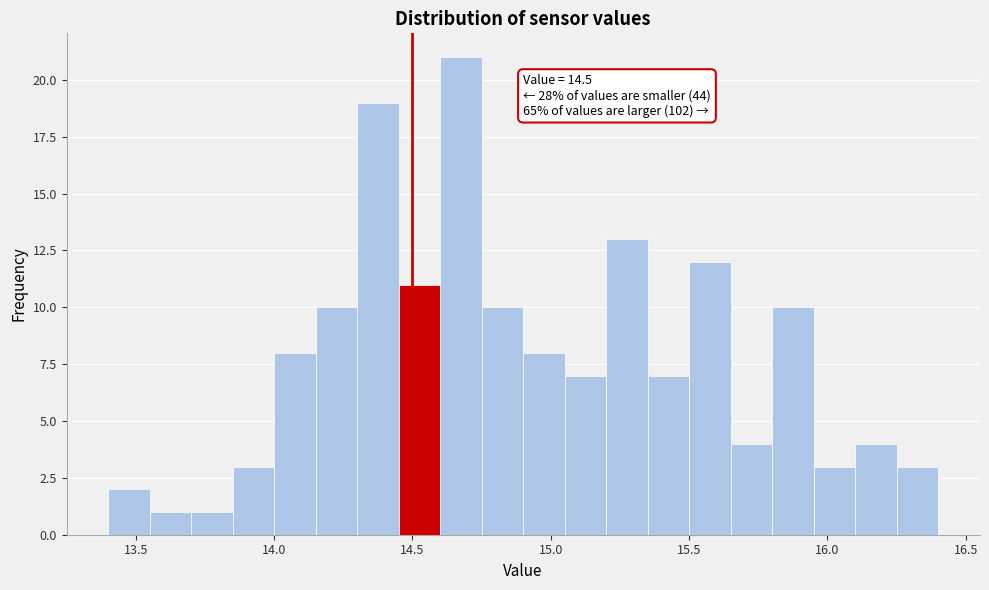

Read against the x-axis, roughly where is the centre of the tallest bar?

14.70